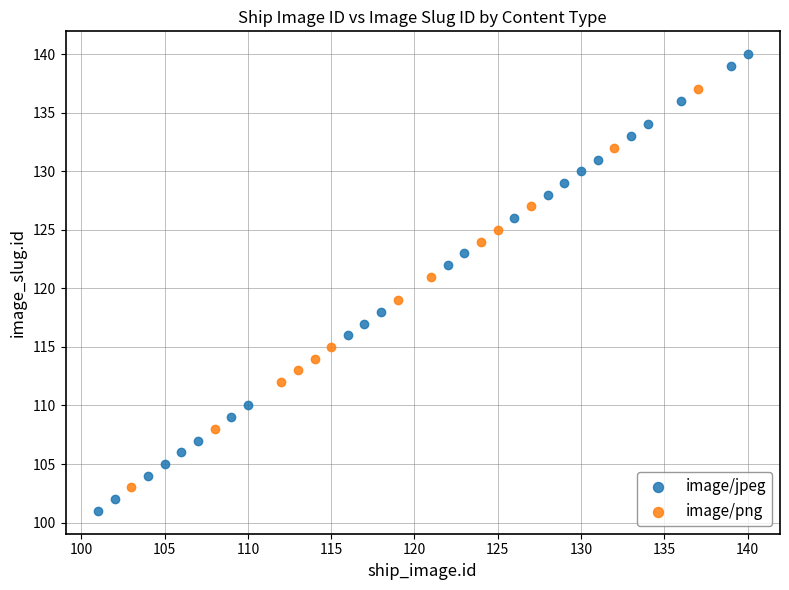

Which series has the widest spread of Y values?

image/jpeg